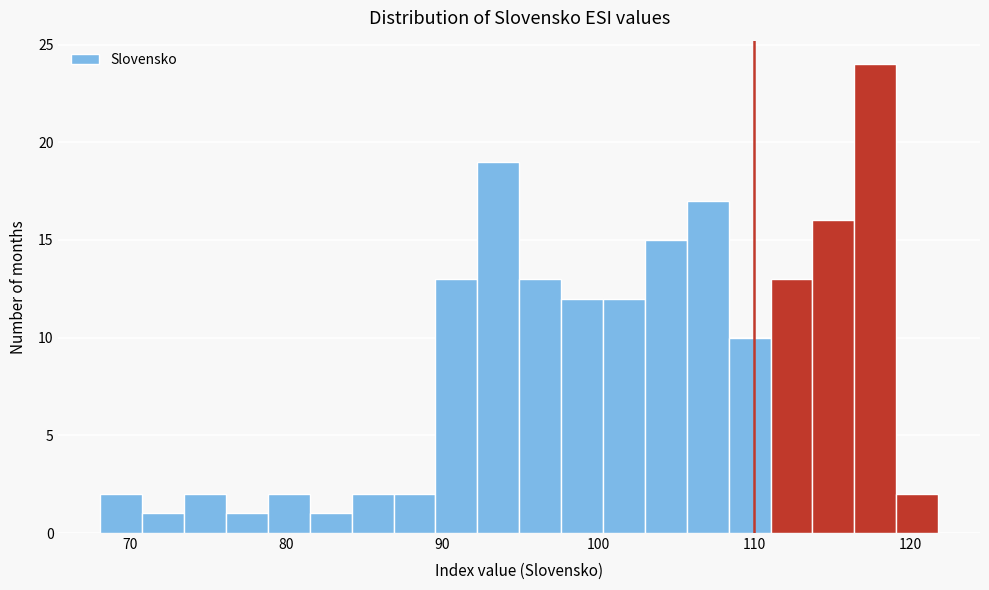

Read against the x-axis, roughly where is the centre of the tallest bar?

118